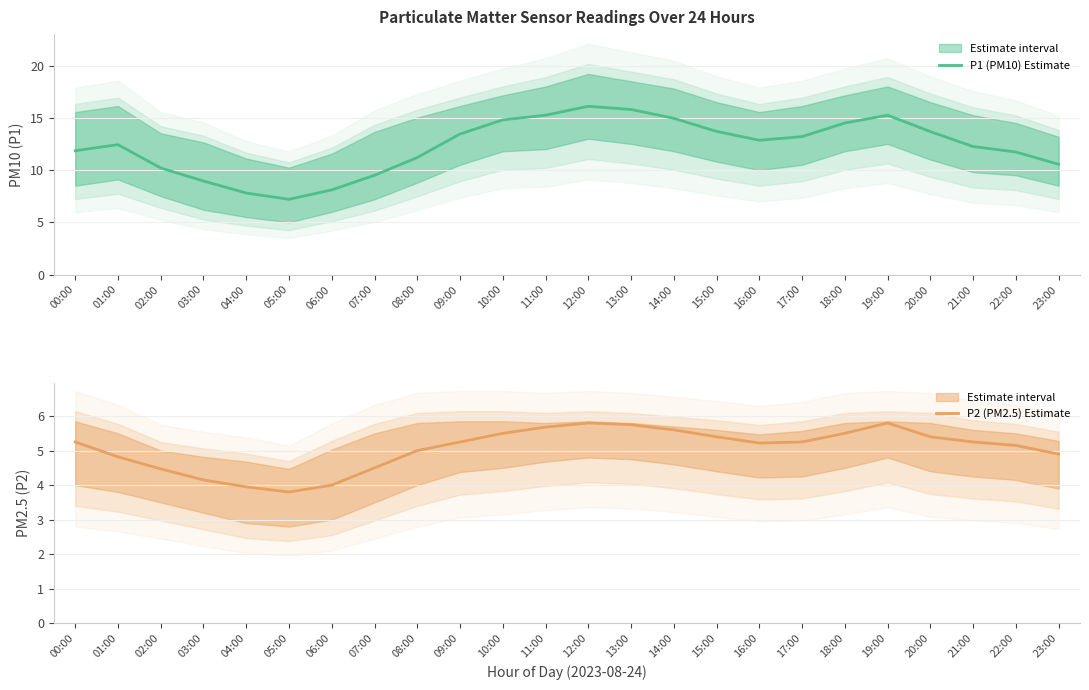

True or false: P2 (PM2.5) Estimate and P1 (PM10) Estimate cross at least once.

False